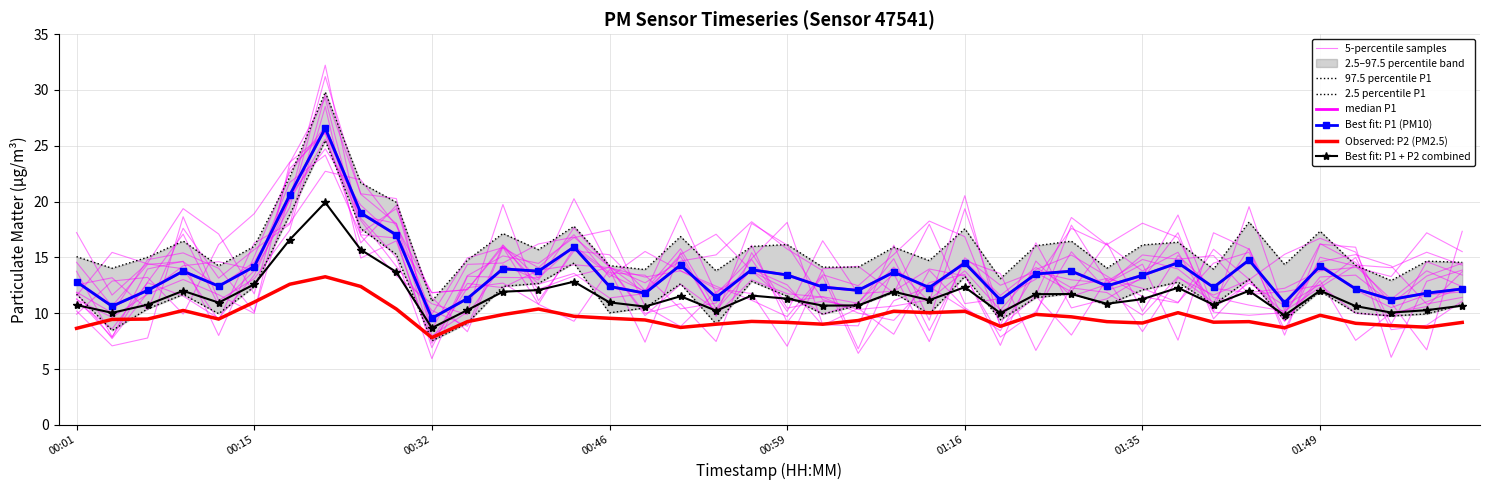

True or false: P2 has a value of 7.8 at 00:32.

True